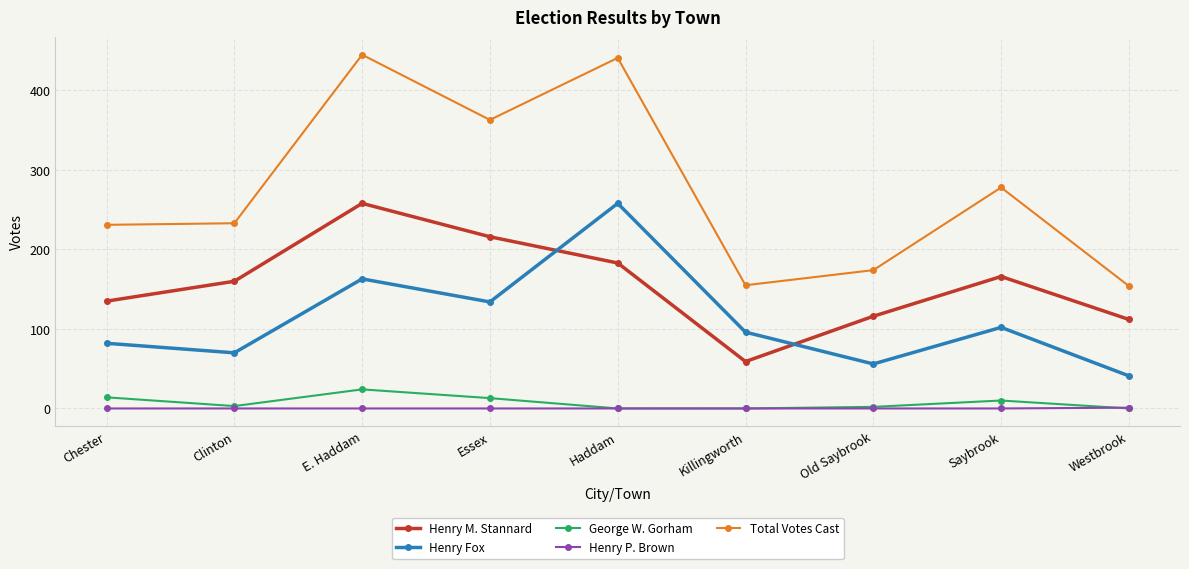

The value of Henry Fox at Essex is 74. True or false?

False